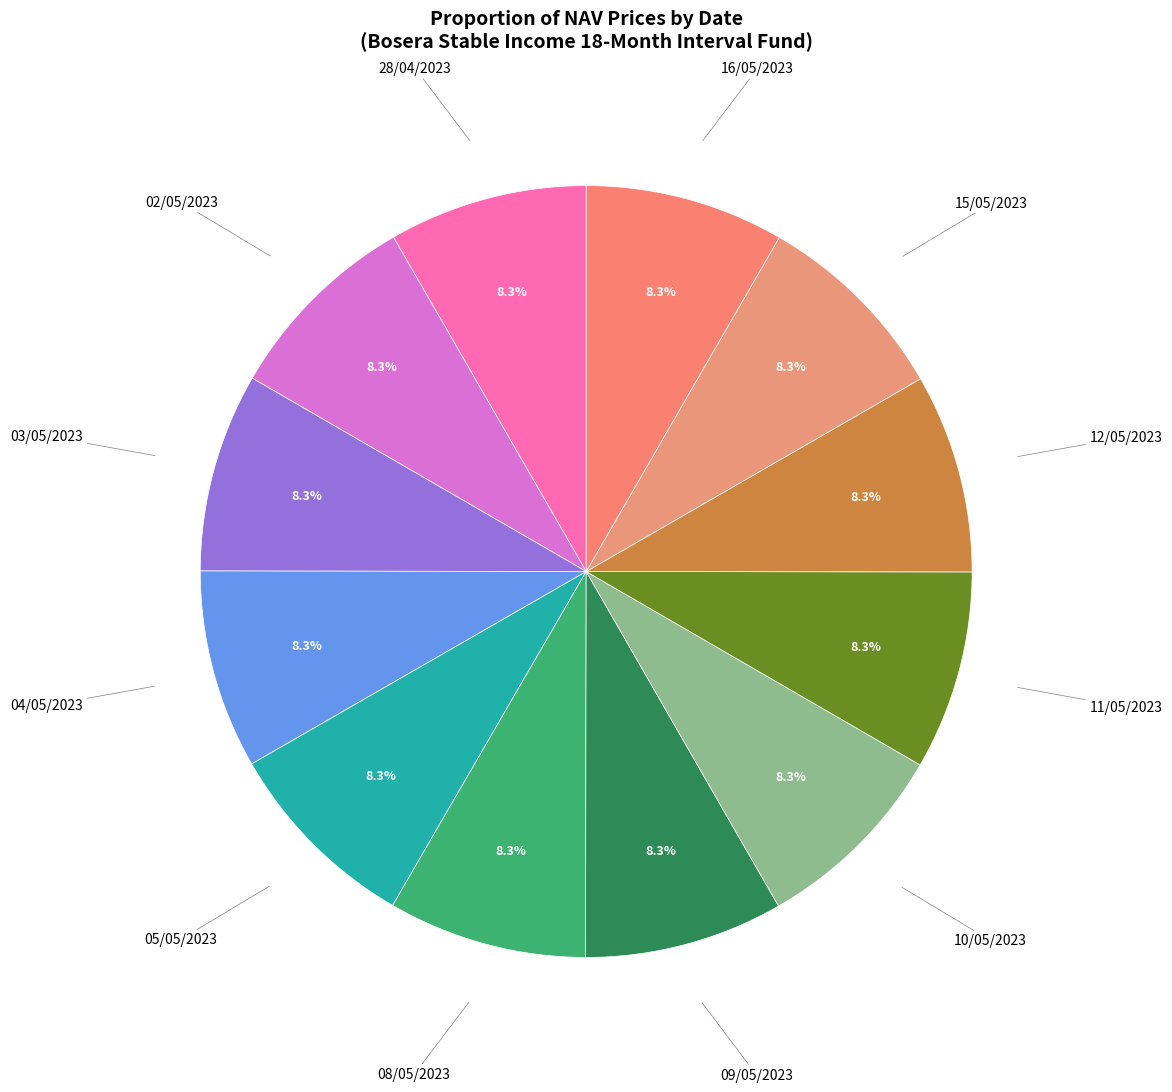

Rank the categories by value from highest to lowest.

16/05/2023, 15/05/2023, 11/05/2023, 10/05/2023, 12/05/2023, 08/05/2023, 09/05/2023, 05/05/2023, 04/05/2023, 03/05/2023, 02/05/2023, 28/04/2023